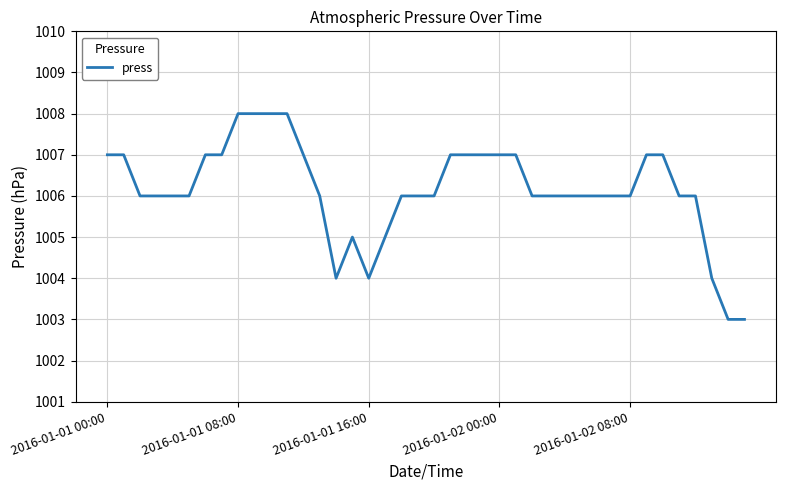

What is the minimum value shown in the chart?

1003